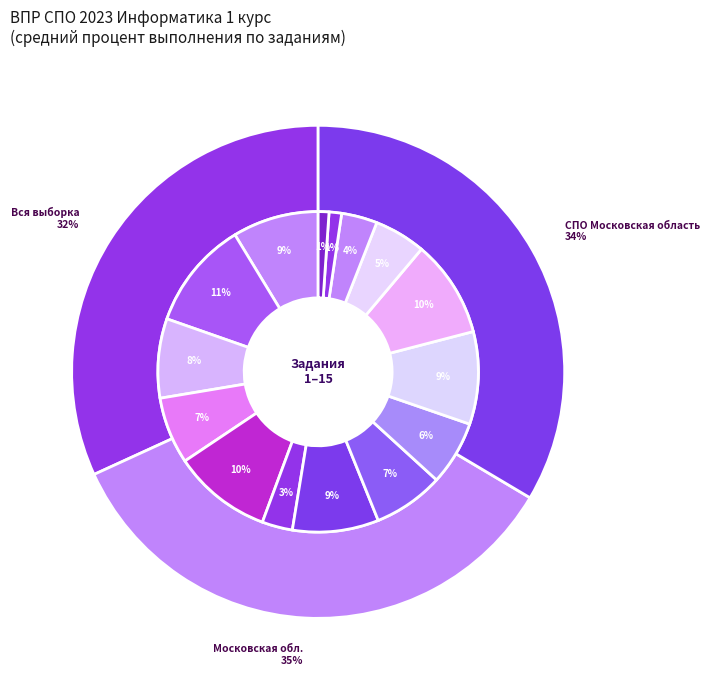

Does 2 account for over 50% of the chart?

No